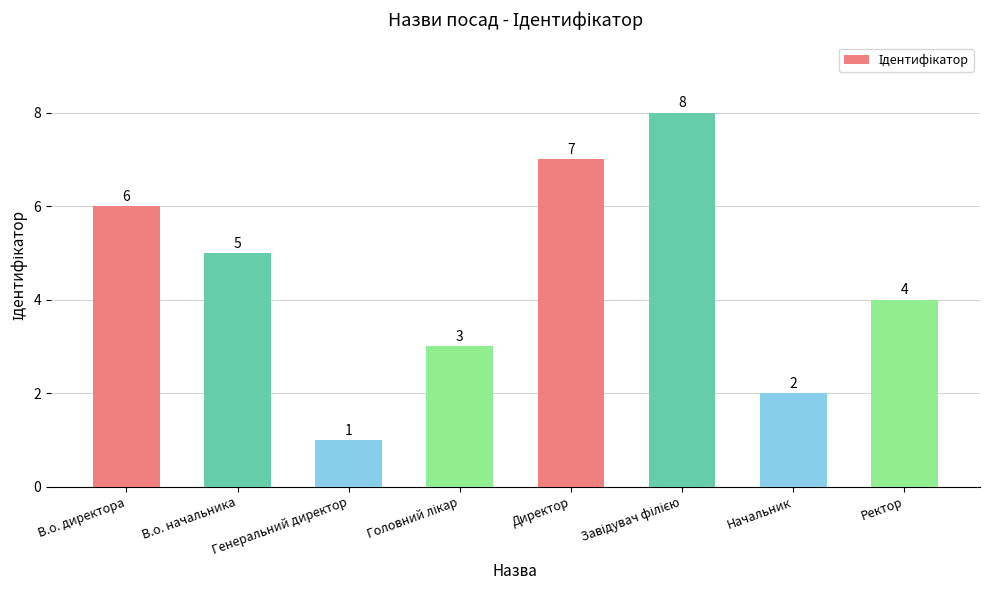

The value at В.о. директора is 4. True or false?

False